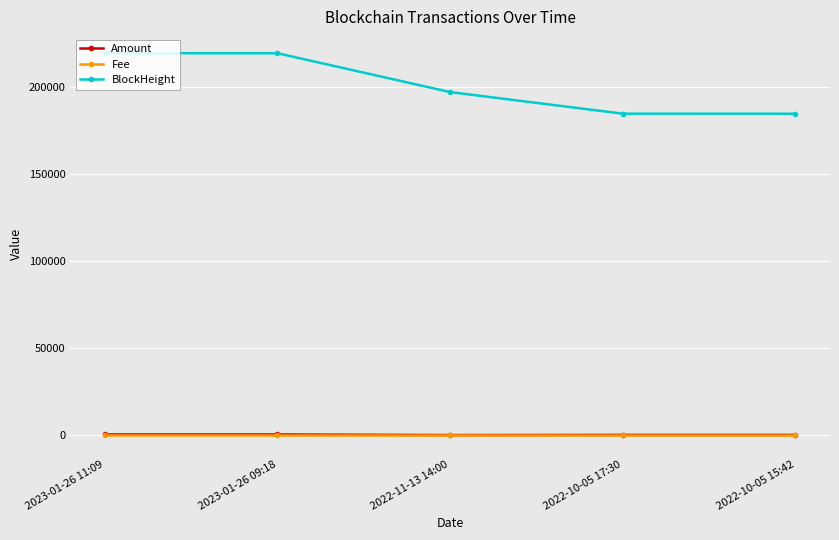

True or false: Amount has a value of 344.4 at 2023-01-26 11:09.

True